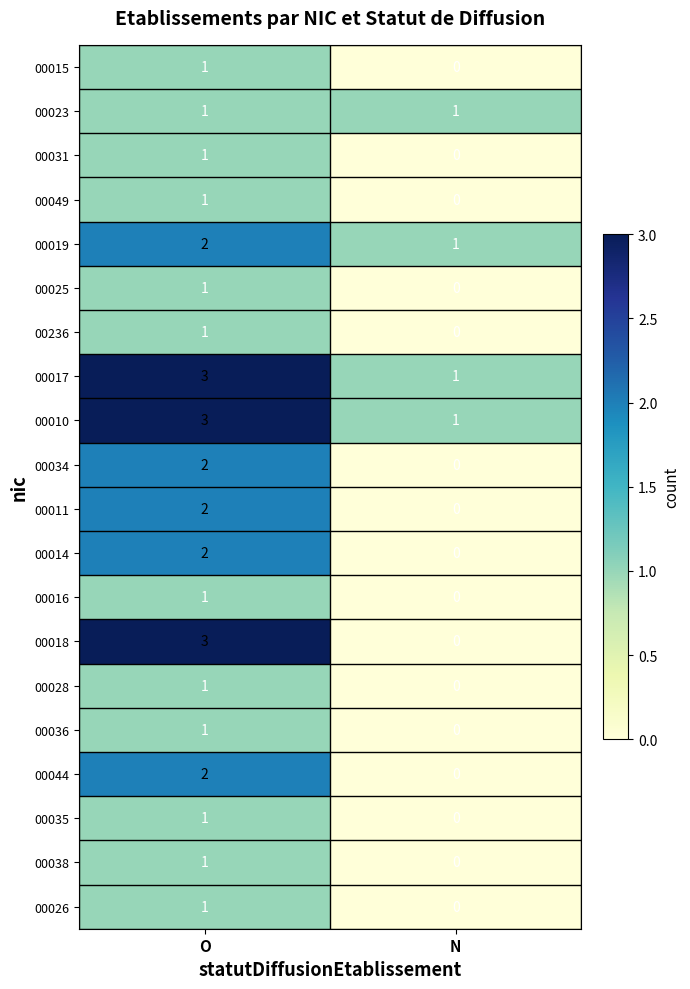

What is the sum of the 00018 values at N and O?

3